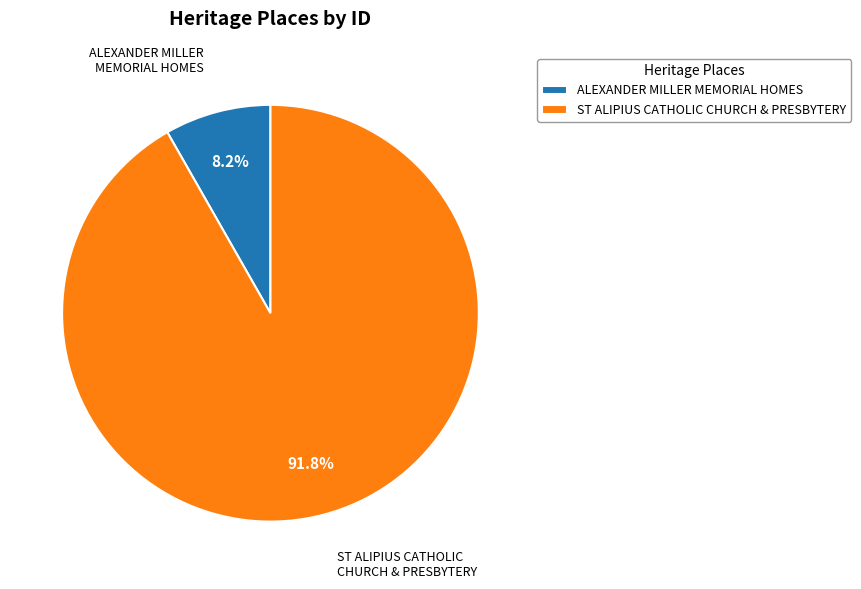

Which has a higher value, ALEXANDER MILLER MEMORIAL HOMES or ST ALIPIUS CATHOLIC CHURCH & PRESBYTERY?

ST ALIPIUS CATHOLIC CHURCH & PRESBYTERY